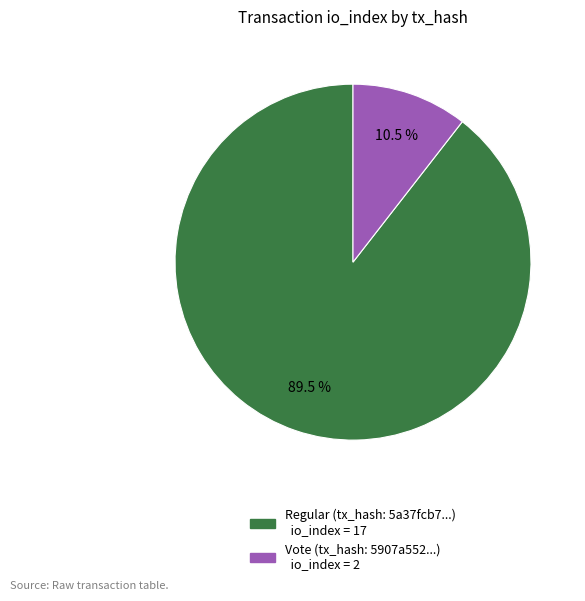

Is there a majority slice in this chart?

Yes